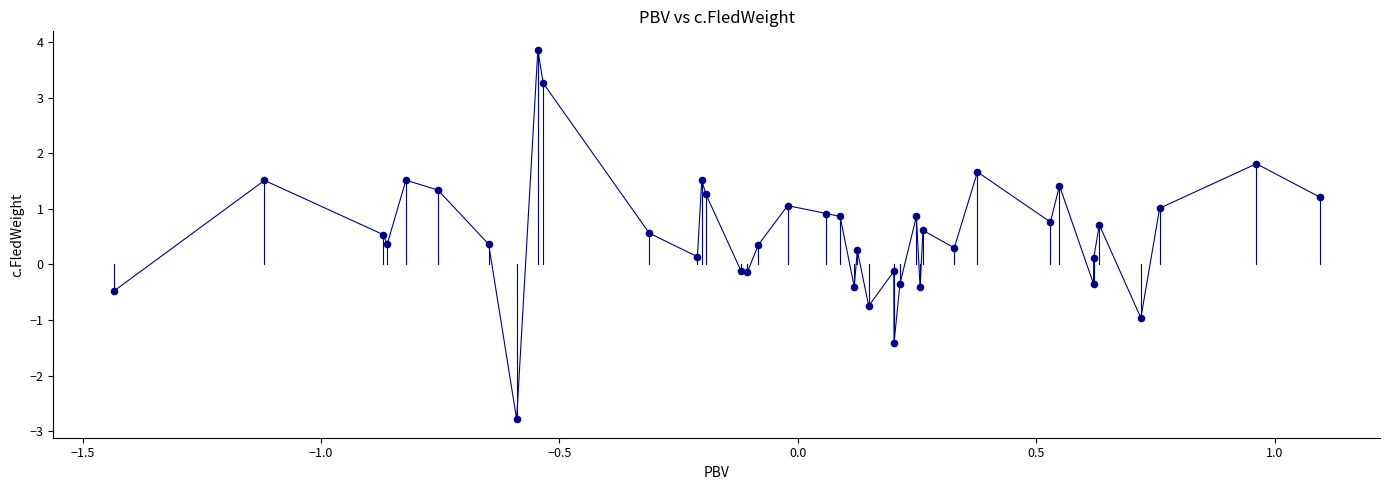

What is the difference between the maximum and minimum values?

6.7